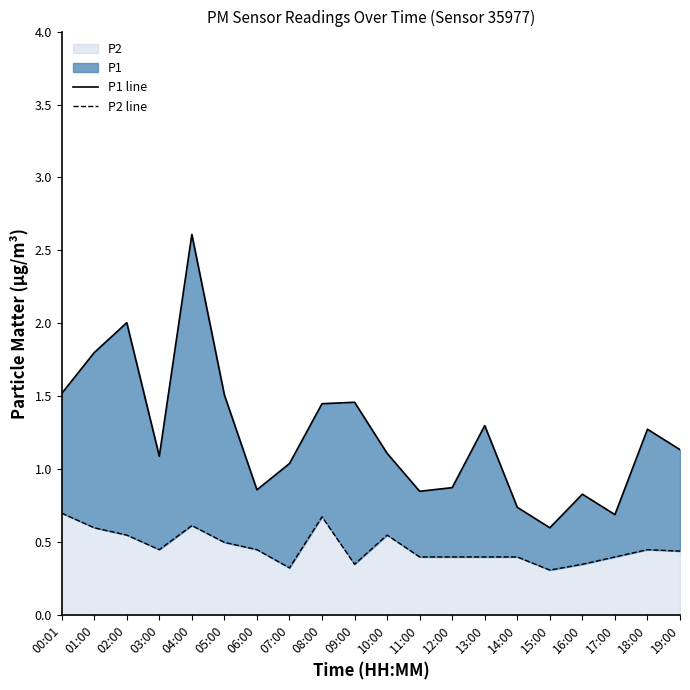

Which category has the highest value in the P1 line series?

04:00